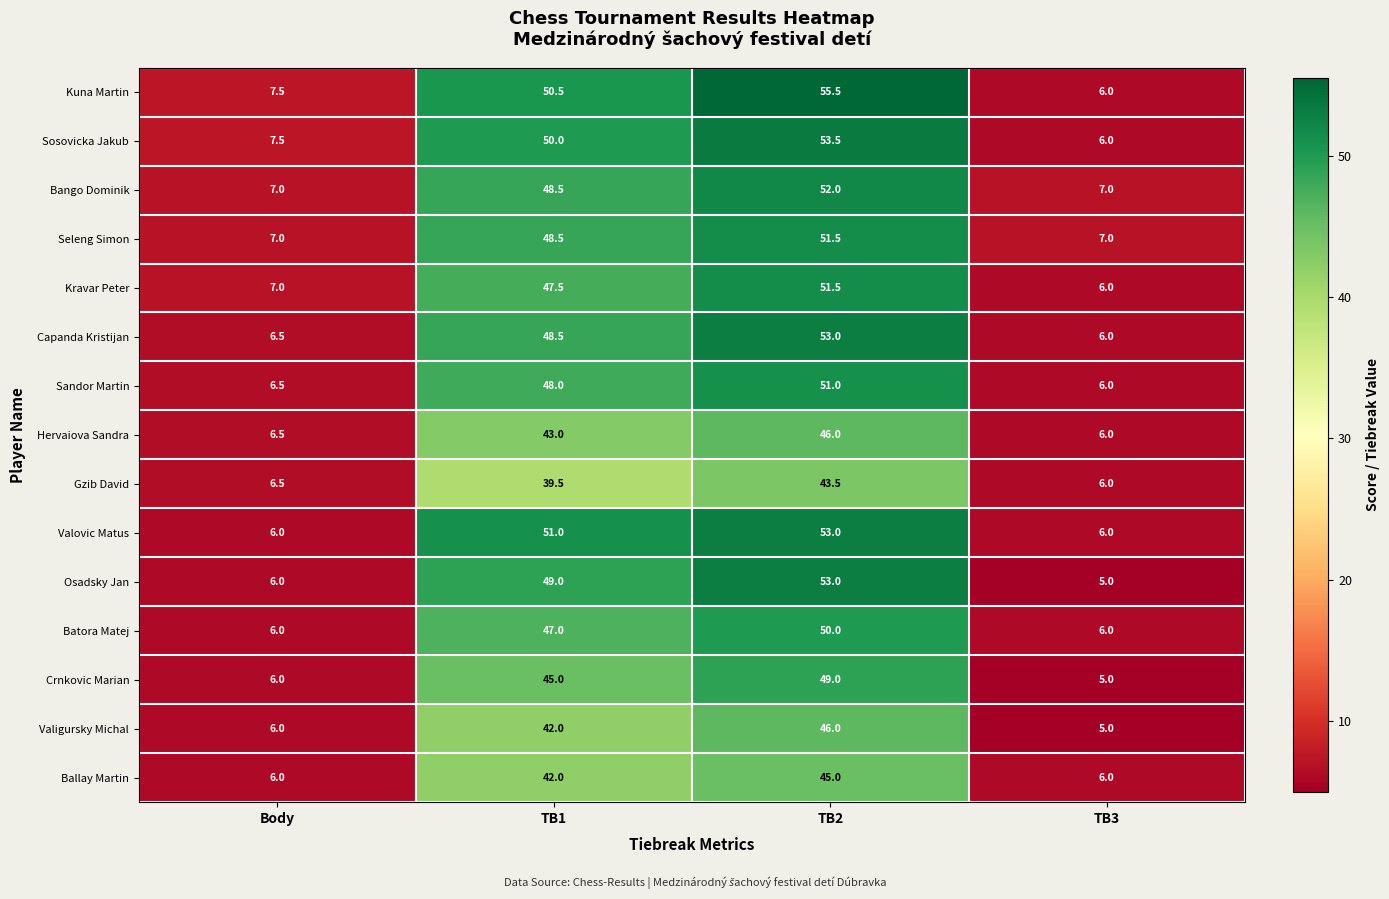

What is the difference between the Batora Matej values at Body and TB2?

44.0